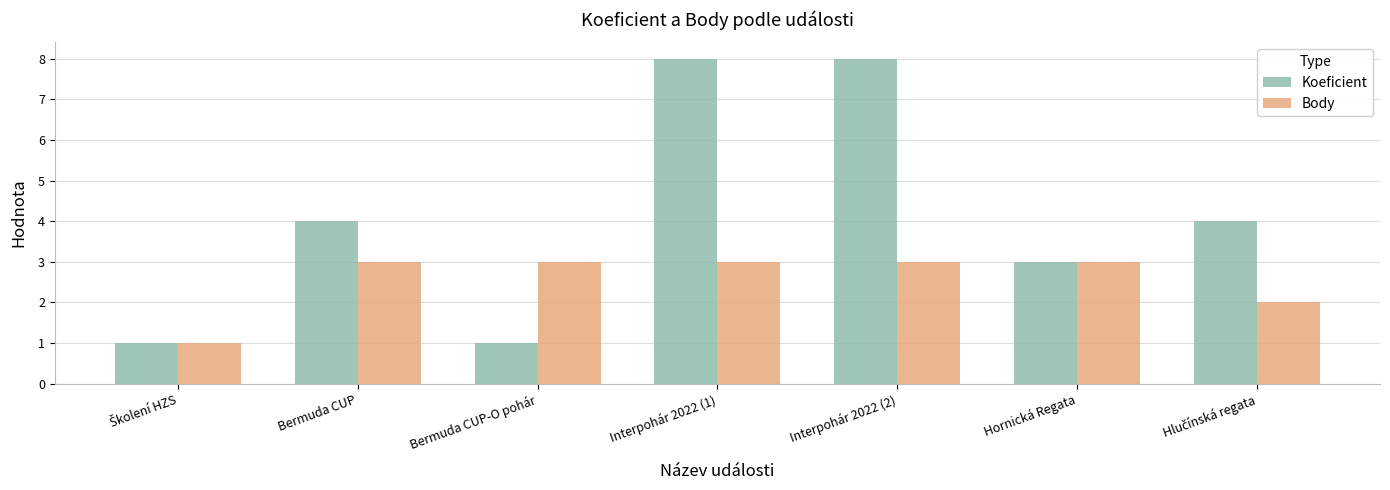

What is the sum of all Body values?

18